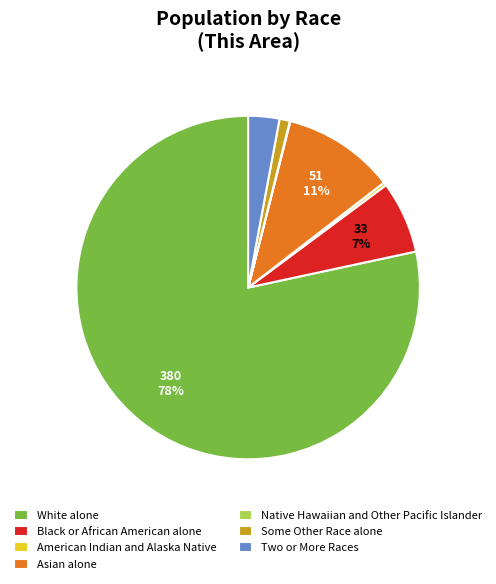

To the nearest percent, what percentage of the pie is Black or African American alone?

7%